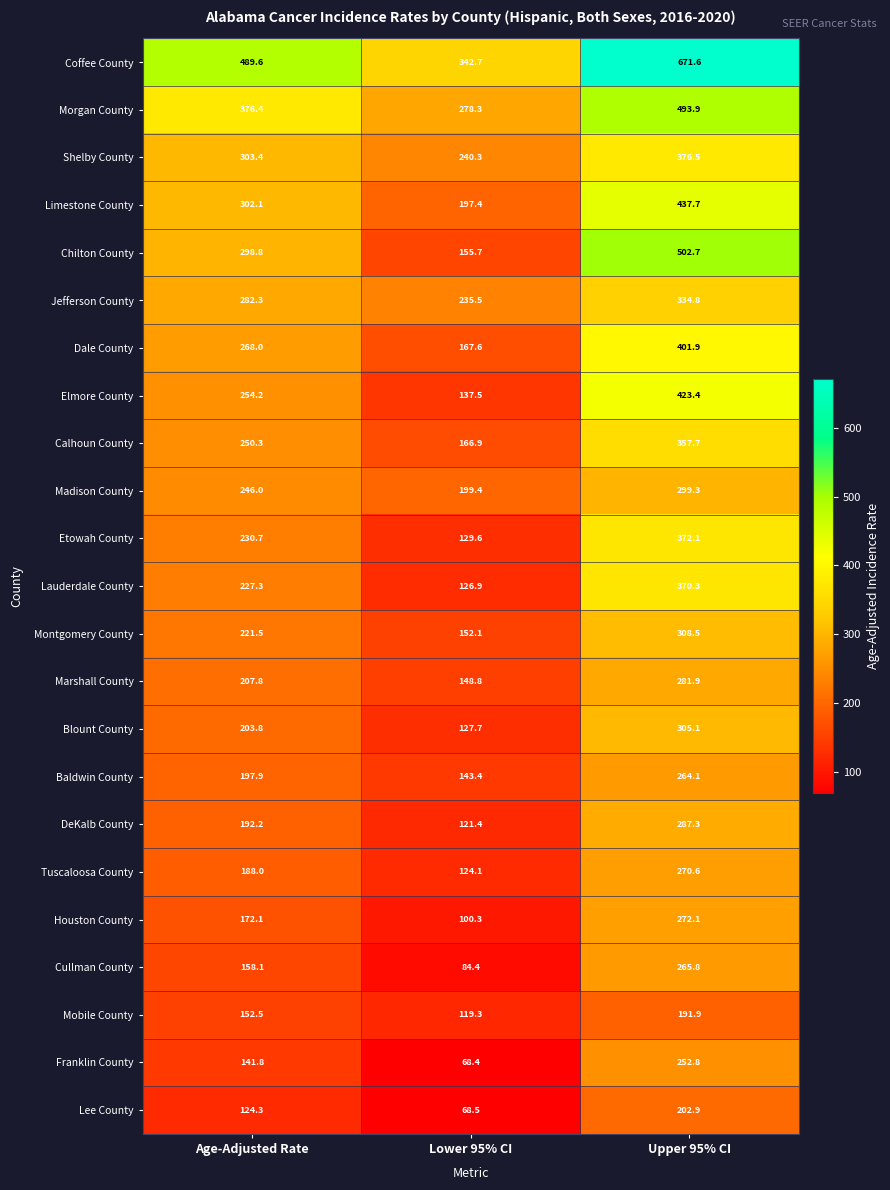

List the series in order of their peak value, highest first.

Coffee County, Chilton County, Morgan County, Limestone County, Elmore County, Dale County, Shelby County, Etowah County, Lauderdale County, Calhoun County, Jefferson County, Montgomery County, Blount County, Madison County, DeKalb County, Marshall County, Houston County, Tuscaloosa County, Cullman County, Baldwin County, Franklin County, Lee County, Mobile County